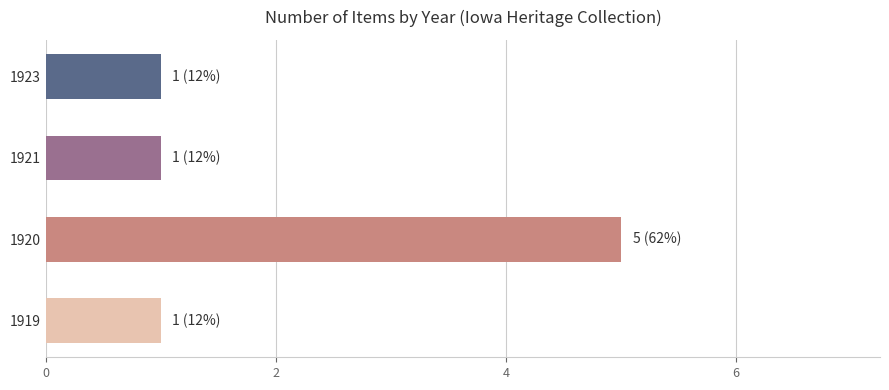

Reading top to bottom, what are all the values shown in this chart?

1923=1	1921=1	1920=5	1919=1